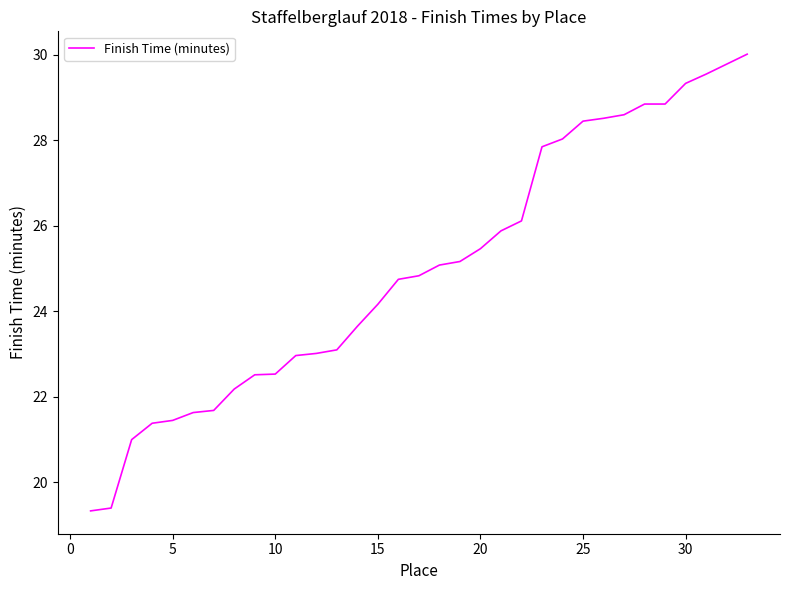

What is the maximum value shown in the chart?

30.0